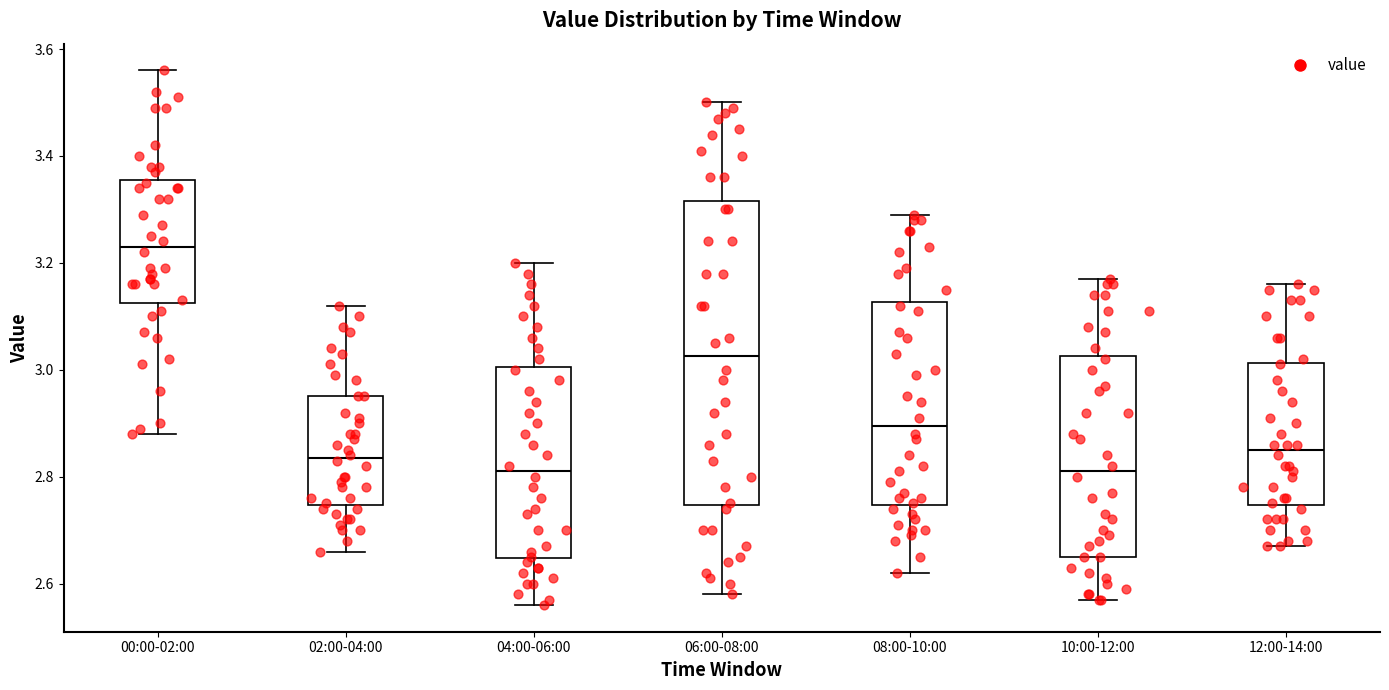

Where is the upper edge of the box for 10:00-12:00 on the y-axis? The values are not printed on the chart, so give them approximately, as read against the axis.

3.02